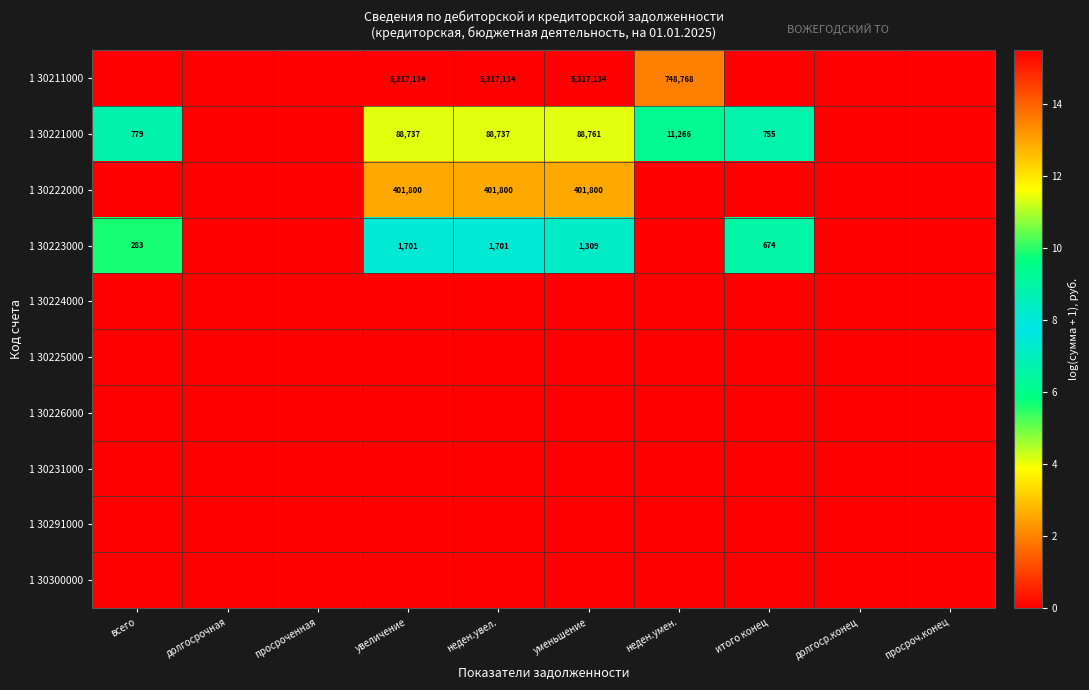

Where is 1 30231000 nearest to the value 0?

всего